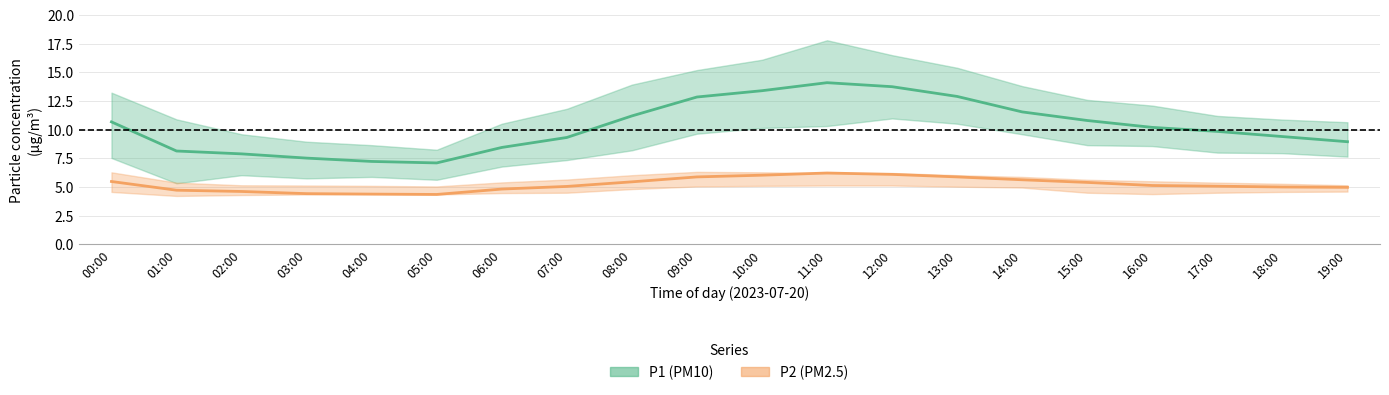

At which category is the sum across all series the highest?

11:00